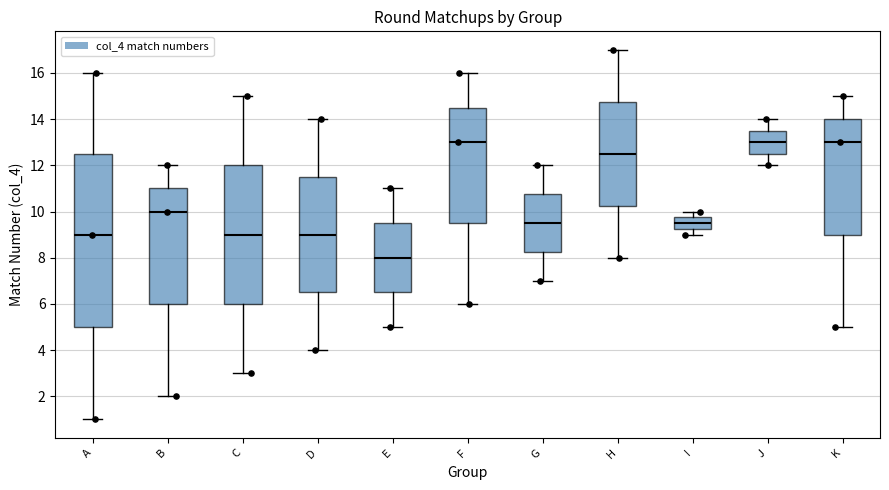

Comparing the boxes themselves (not the whiskers), which one is the tallest?

A